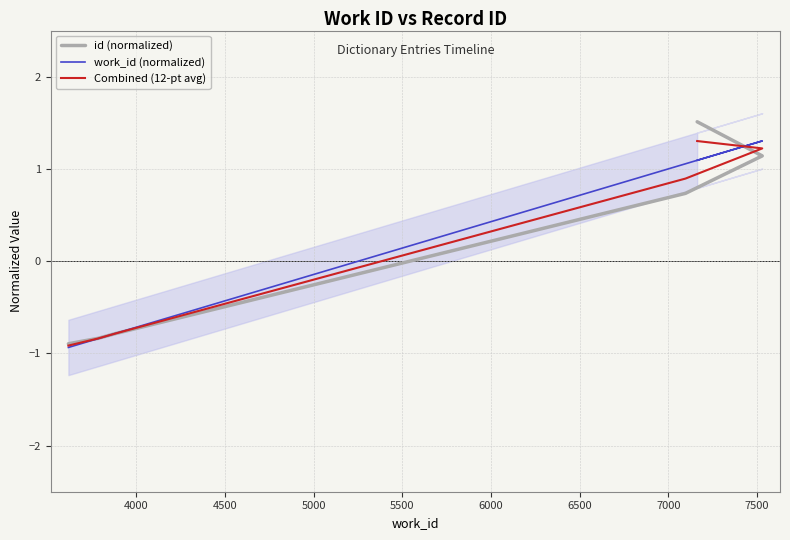

At how many categories does at least one series exceed 0?

3